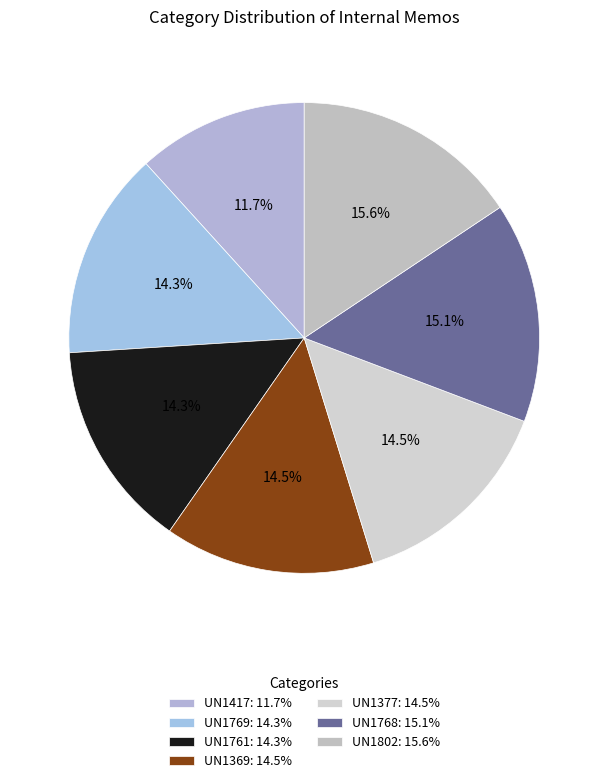

Count the number of slices in the pie.

7